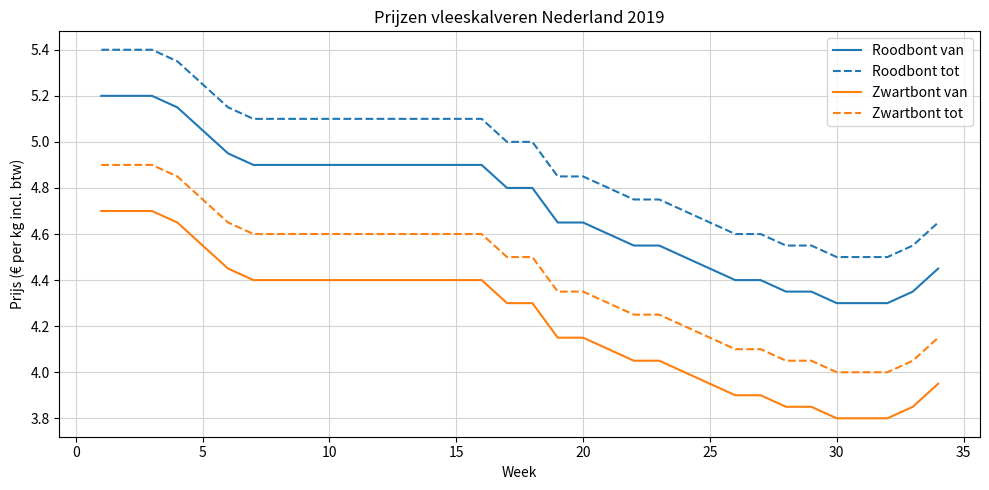

What is the smallest value displayed?

3.8